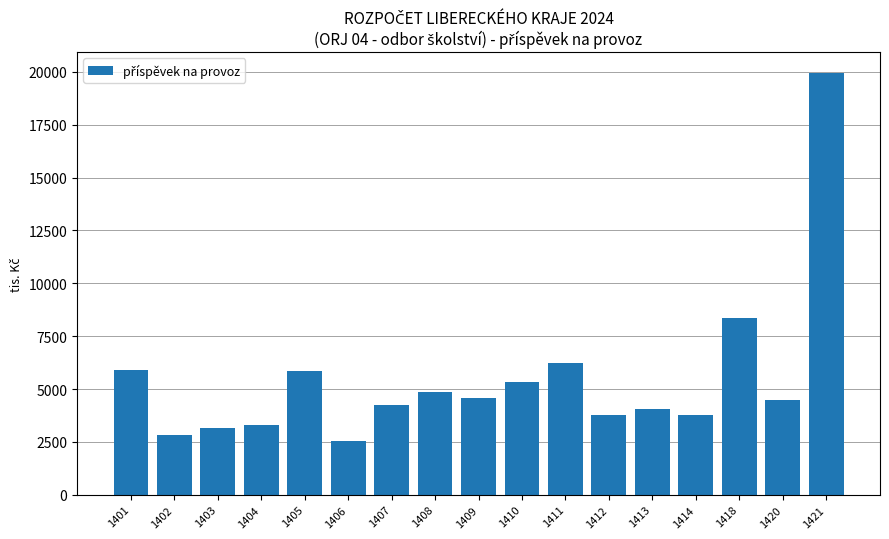

How many data points are less than 4471?

8